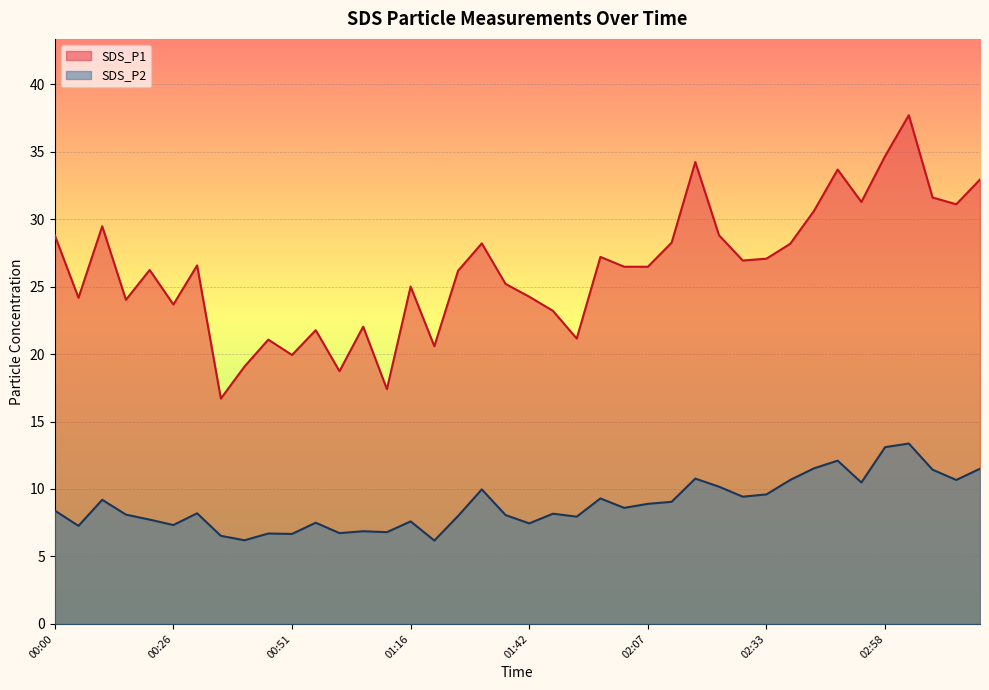

How many interior local valleys does the SDS_P2 series have?

13